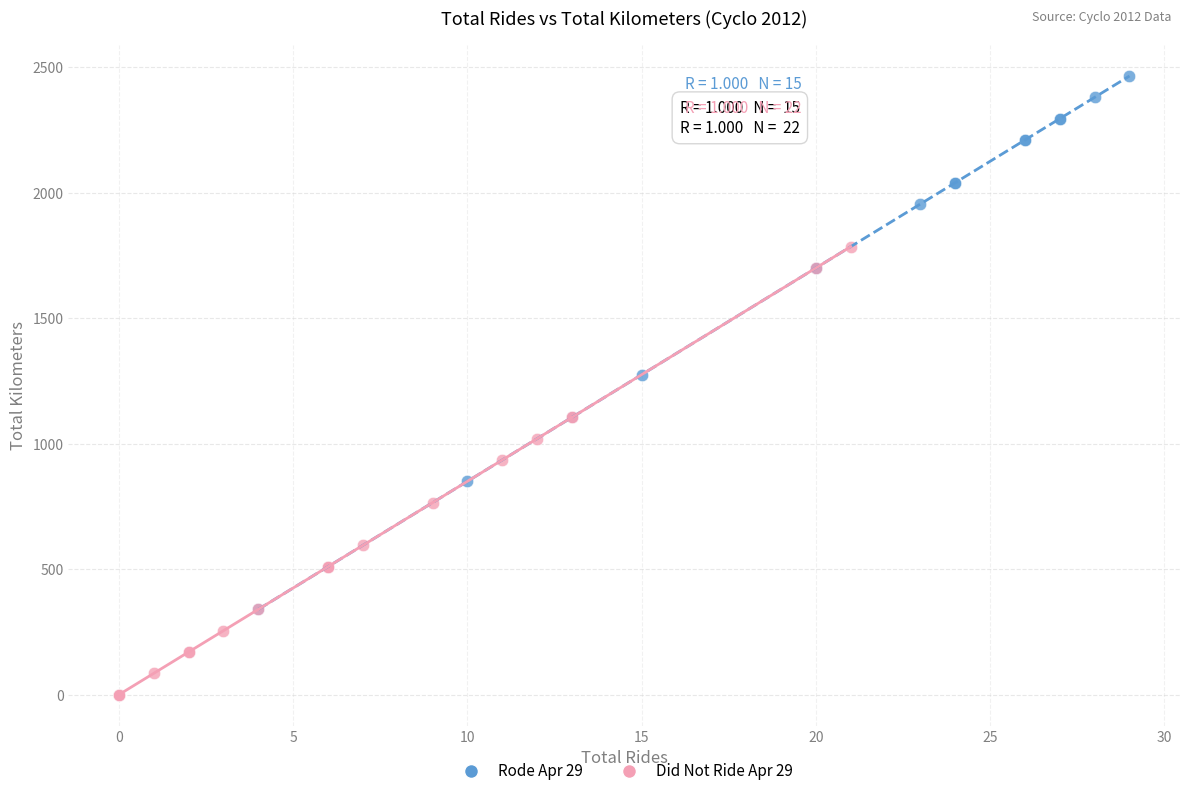

Which series has the largest Y range (max minus min)?

Rode Apr 29